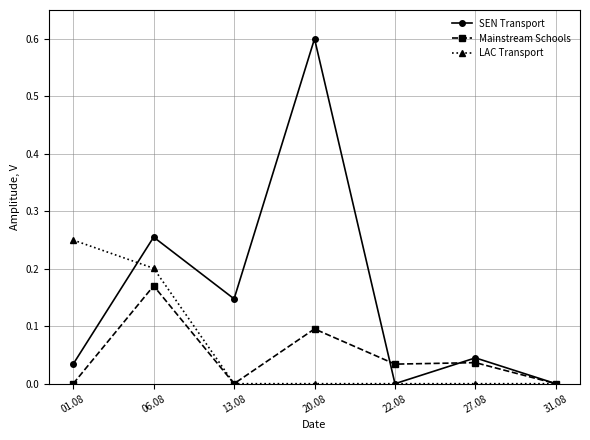

List the series in order of their peak value, highest first.

SEN Transport, LAC Transport, Mainstream Schools